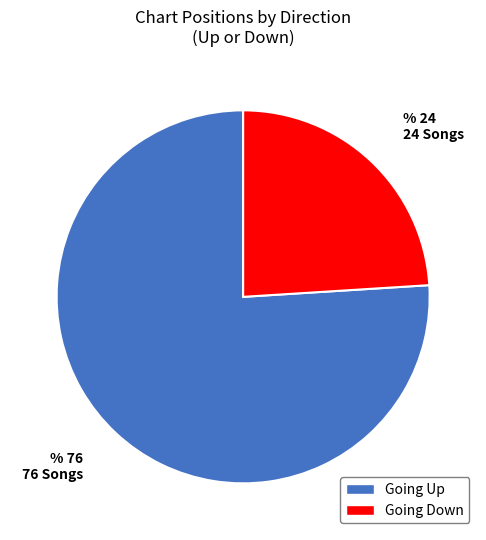

Is there any slice that represents more than half of the pie?

Yes